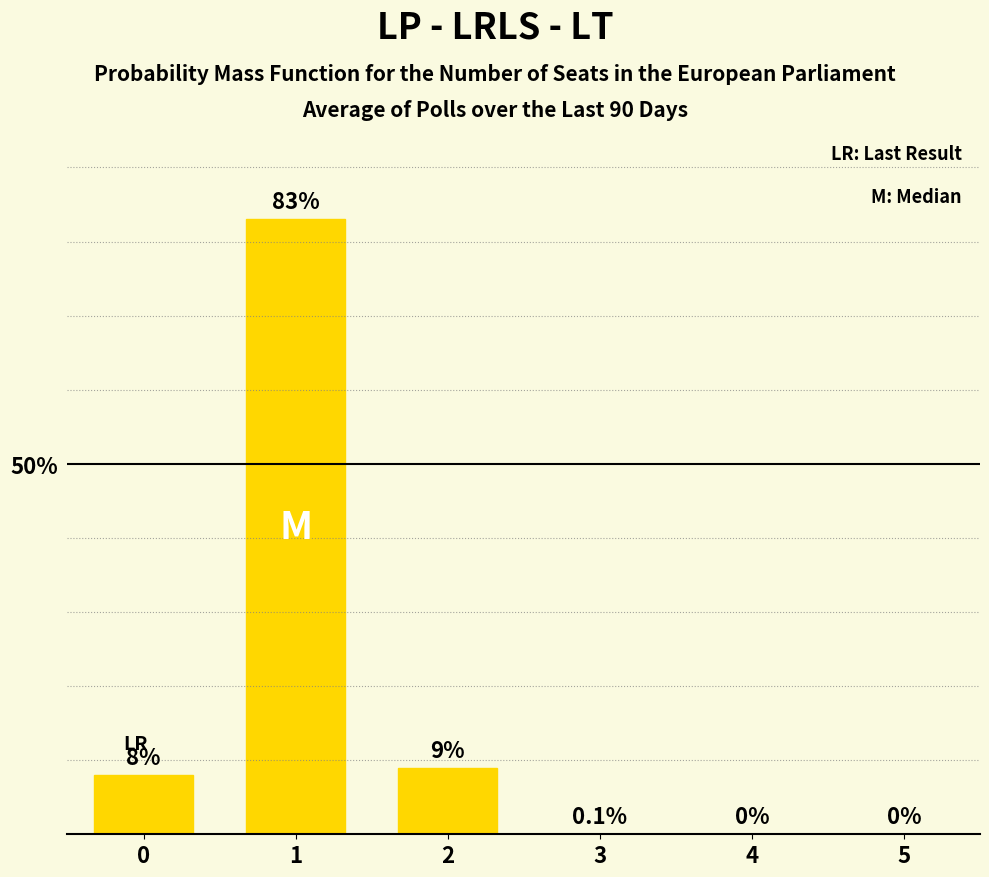

True or false: the data shows 0.0 at 5.

True